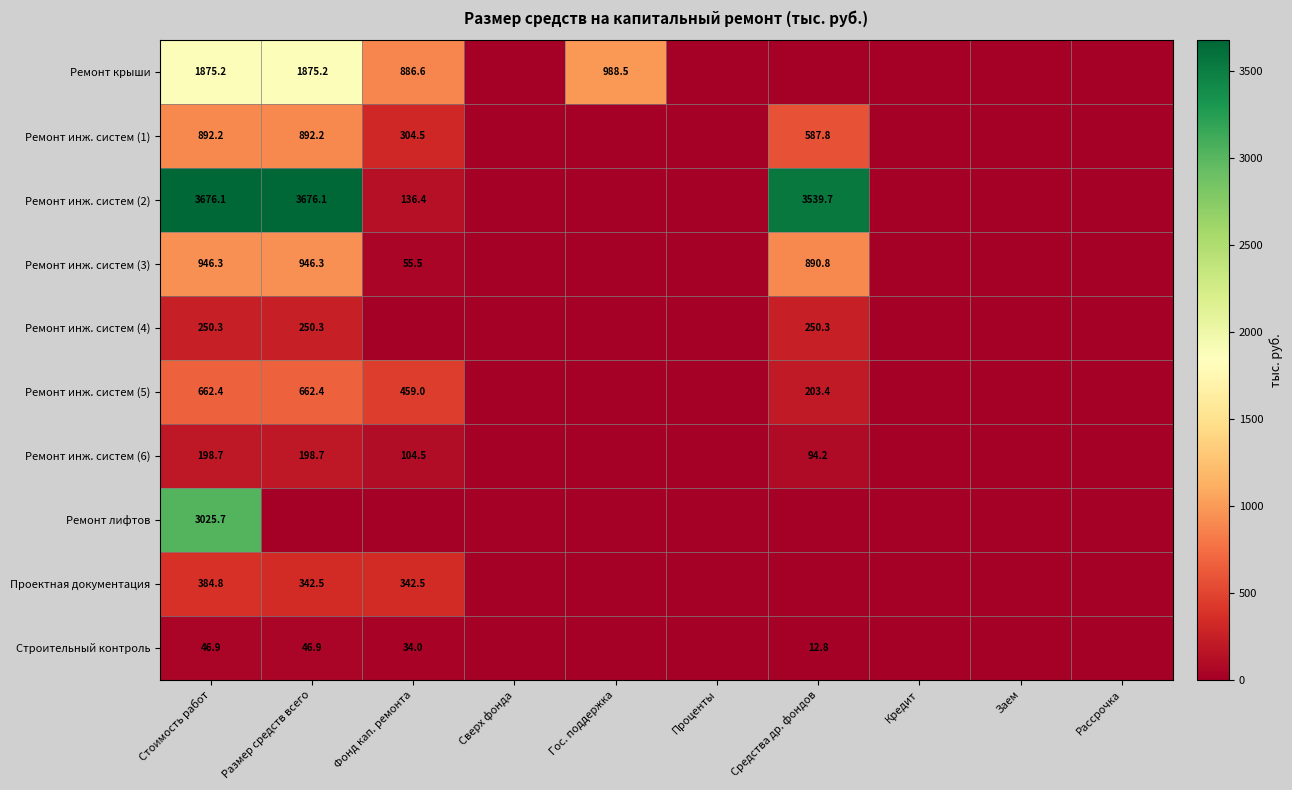

At how many categories does at least one series exceed 3032?

3